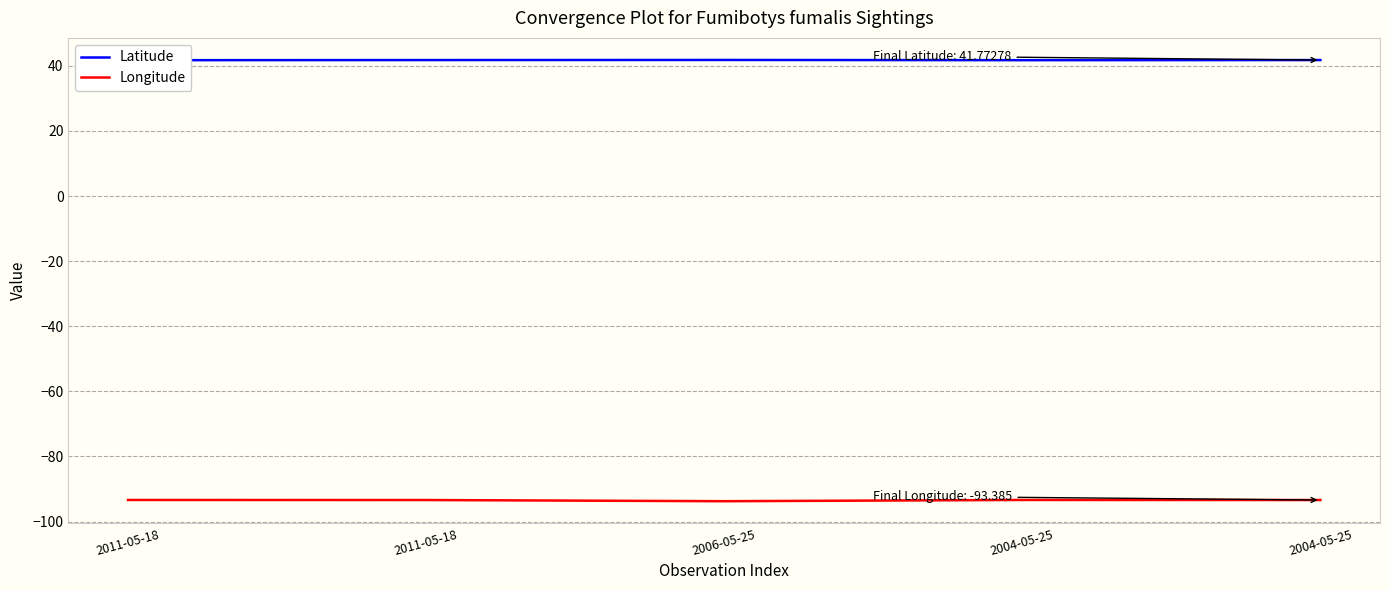

Rank the series by their maximum value, from highest to lowest.

Latitude, Longitude